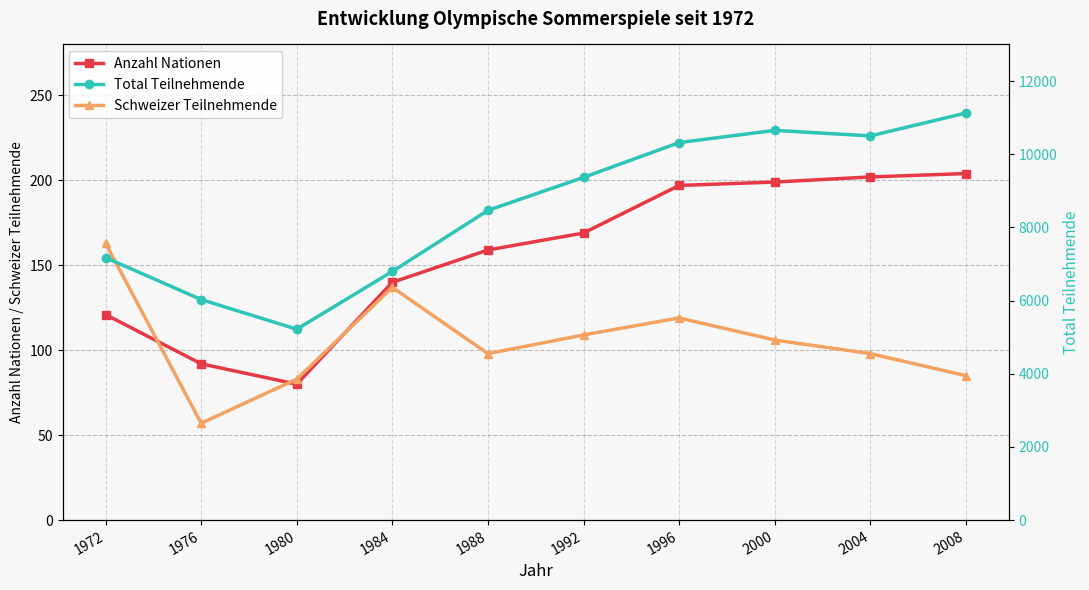

What is the highest value of the Anzahl Nationen series?

204